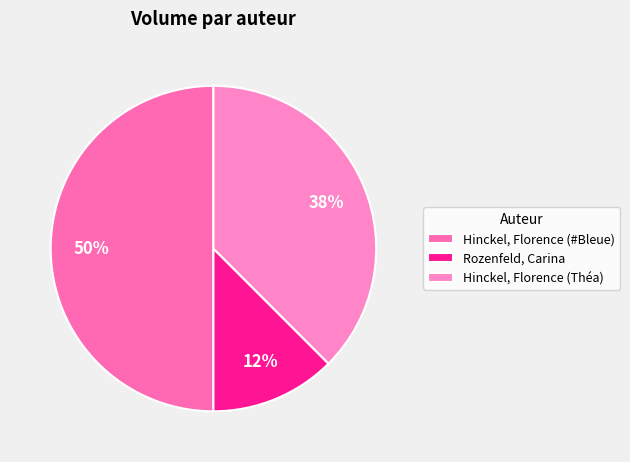

To the nearest percent, what is the average slice percentage?

33%